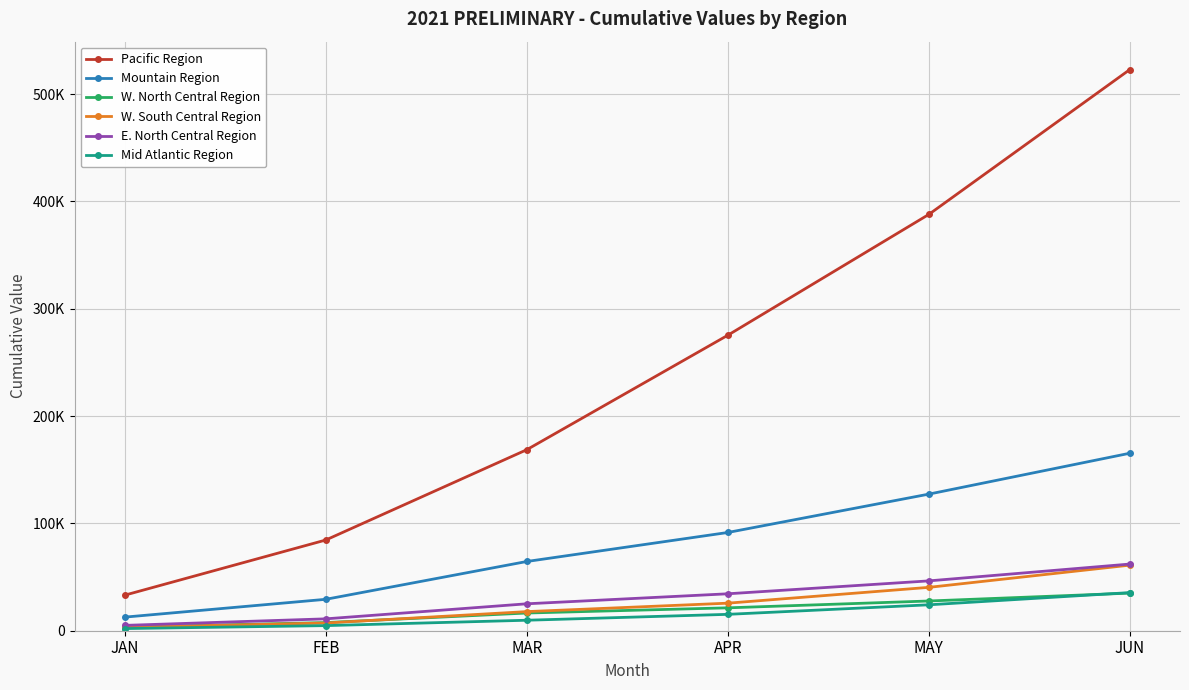

What are all the series names shown in the legend?

Pacific Region, Mountain Region, W. North Central Region, W. South Central Region, E. North Central Region, Mid Atlantic Region